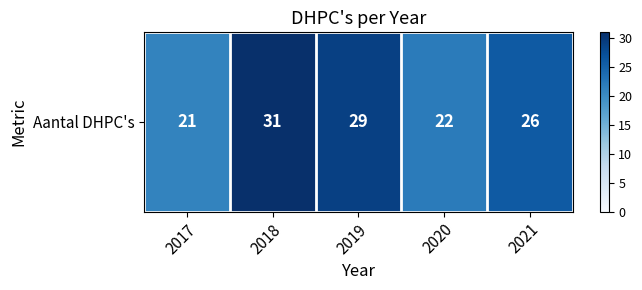

Reading left to right, what are all the values shown in this chart?

21	31	29	22	26